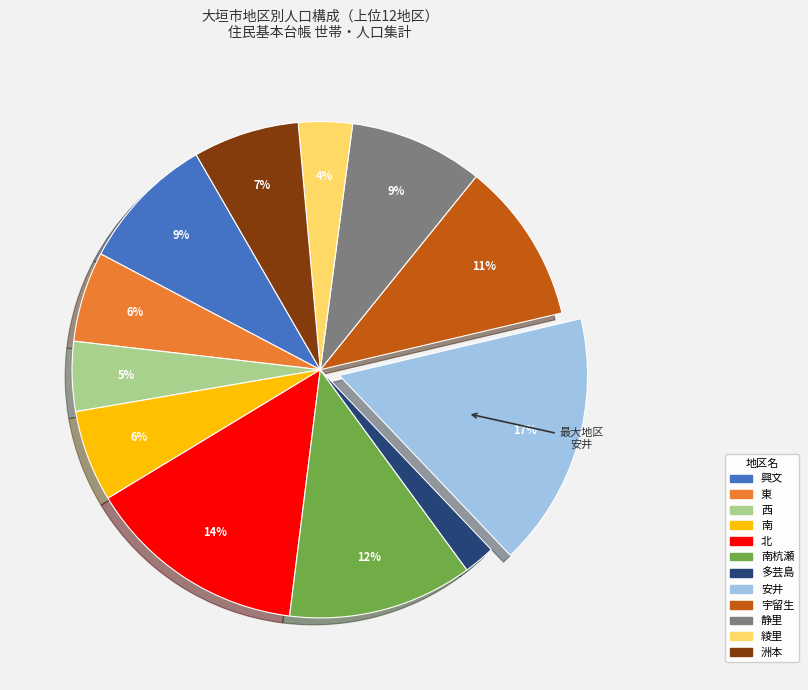

Count the number of slices in the pie.

12